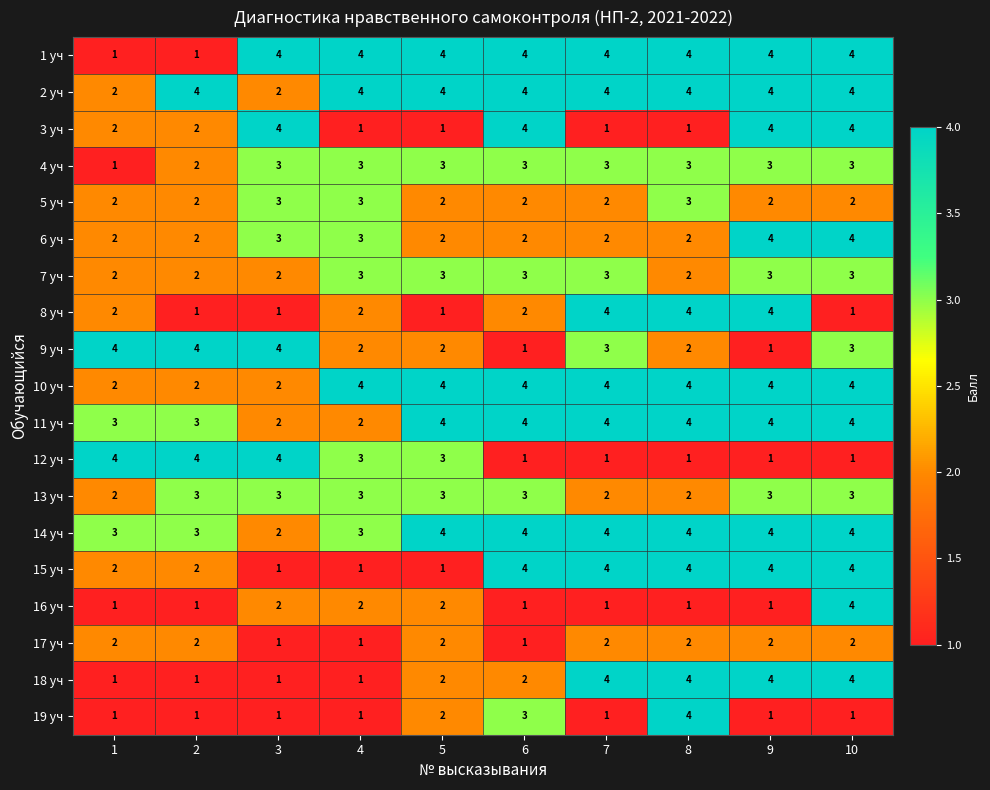

At which category is the sum across all series the highest?

10